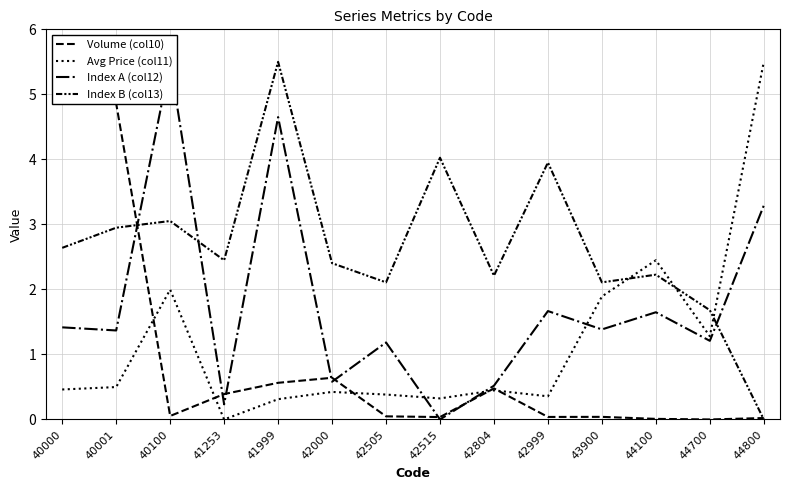

Between 40000 and 41253, which series saw the biggest shift?

Volume (col10)